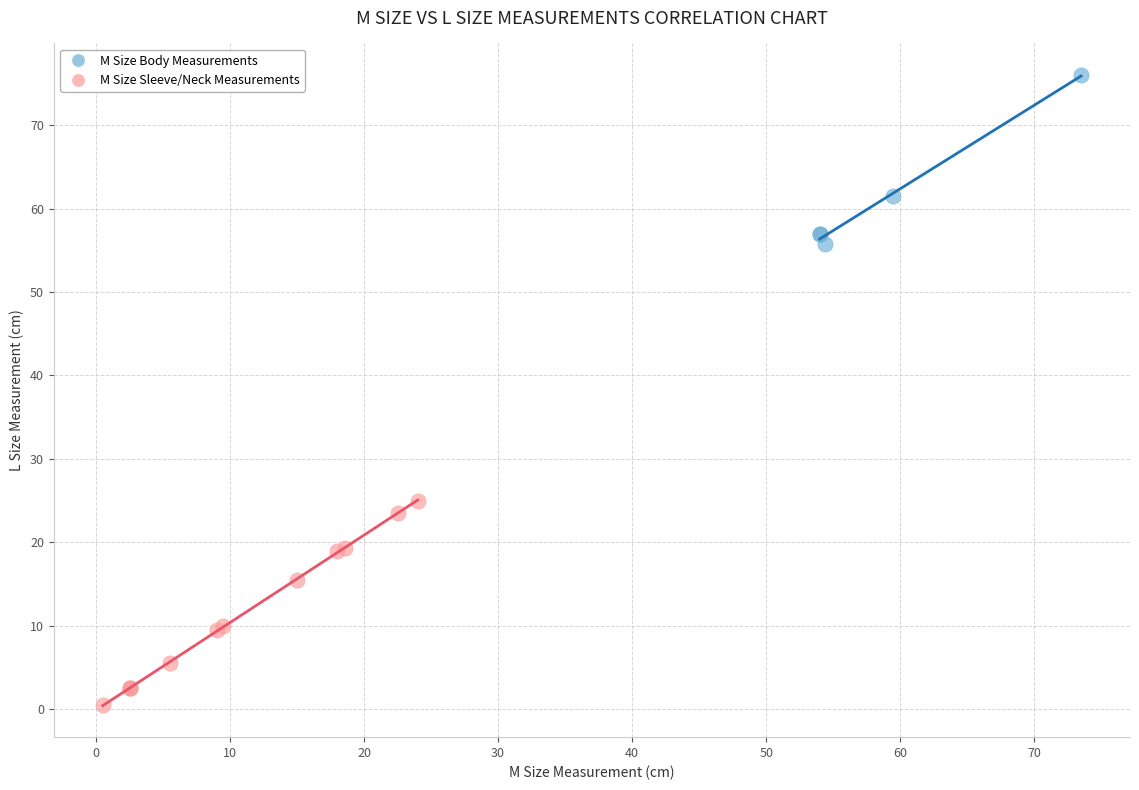

Which series reaches the minimum Y coordinate?

M Size Sleeve/Neck Measurements